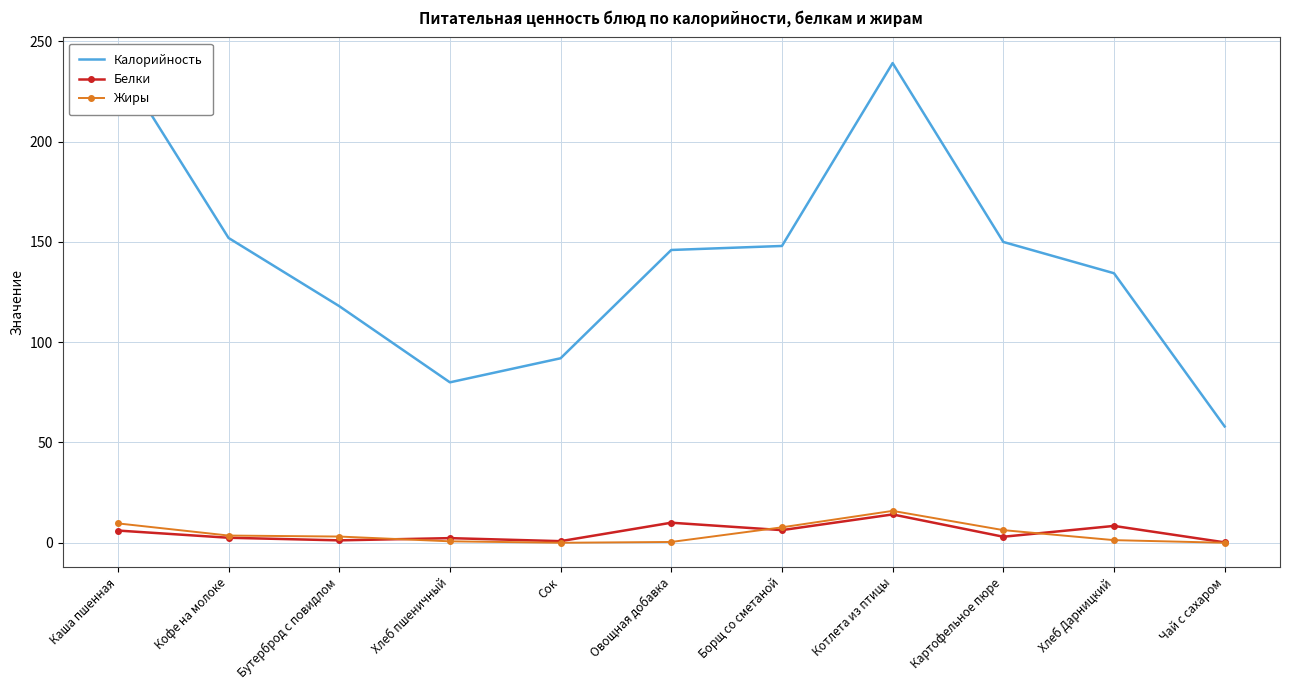

In Жиры, how many points are lower than both neighbors (excluding endpoints)?

1